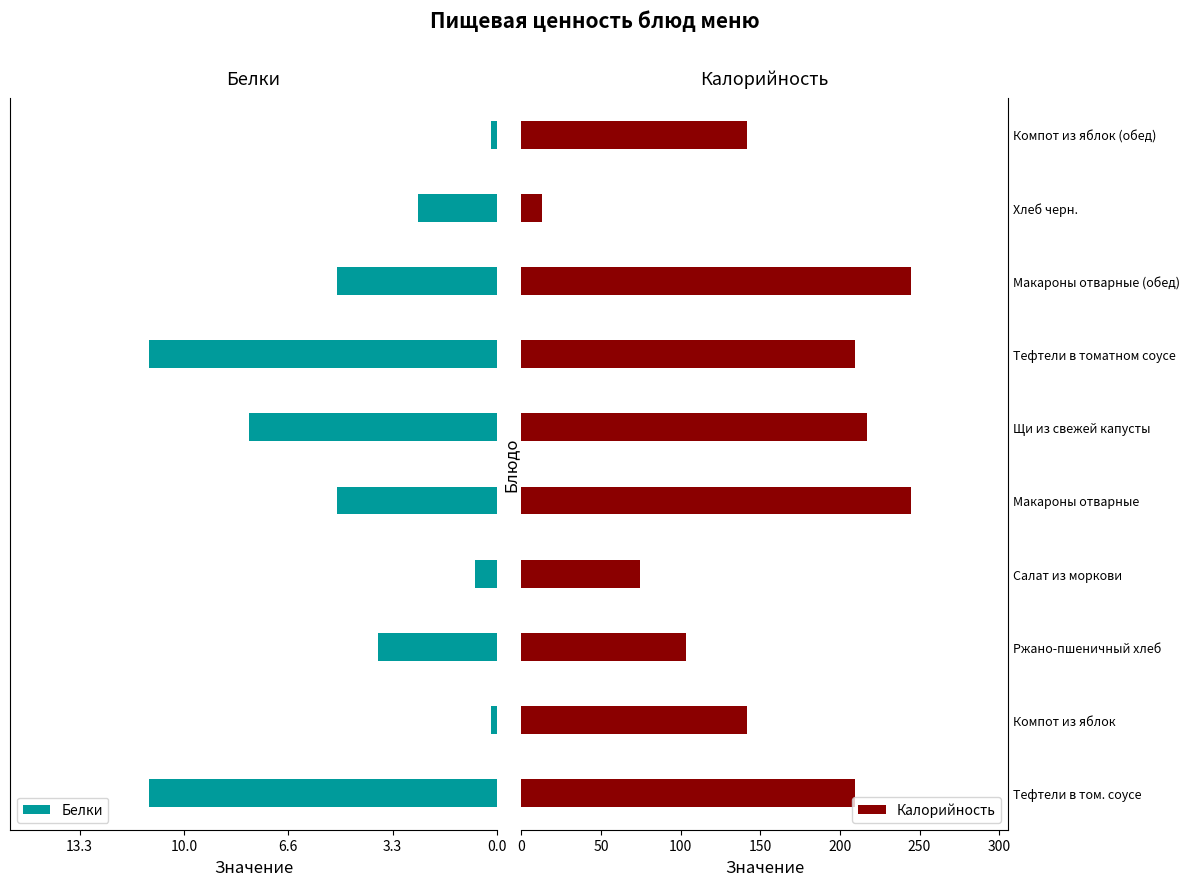

What is the value of the Калорийность bar at the 2nd from the left?

142.0